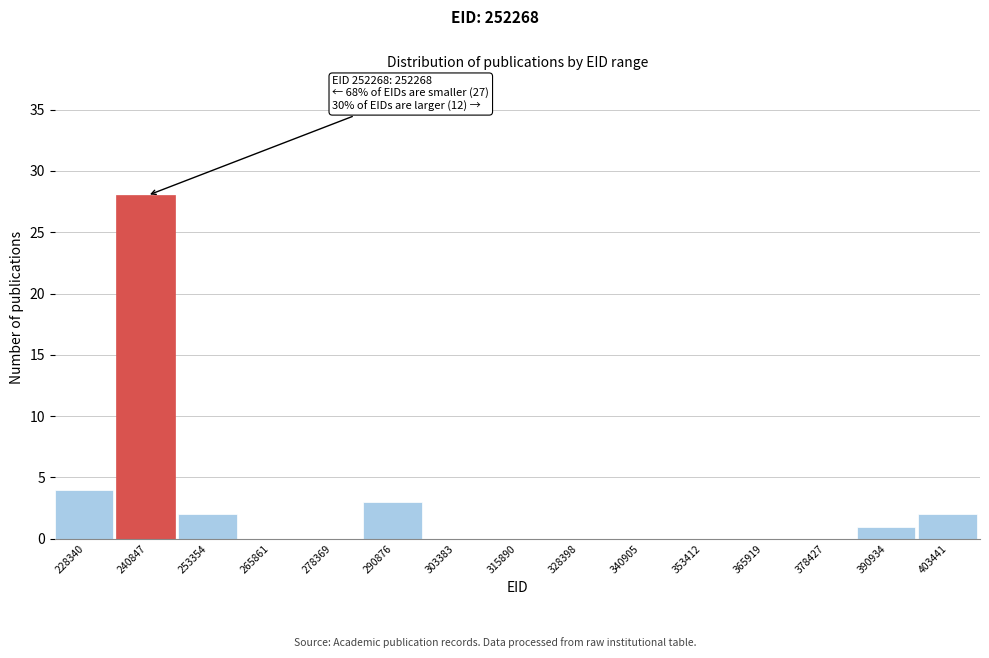

Reading left to right, list all the values displayed in this chart.

228340=4	240847=28	253354=2	265861=0	278369=0	290876=3	303383=0	315890=0	328398=0	340905=0	353412=0	365919=0	378427=0	390934=1	403441=2